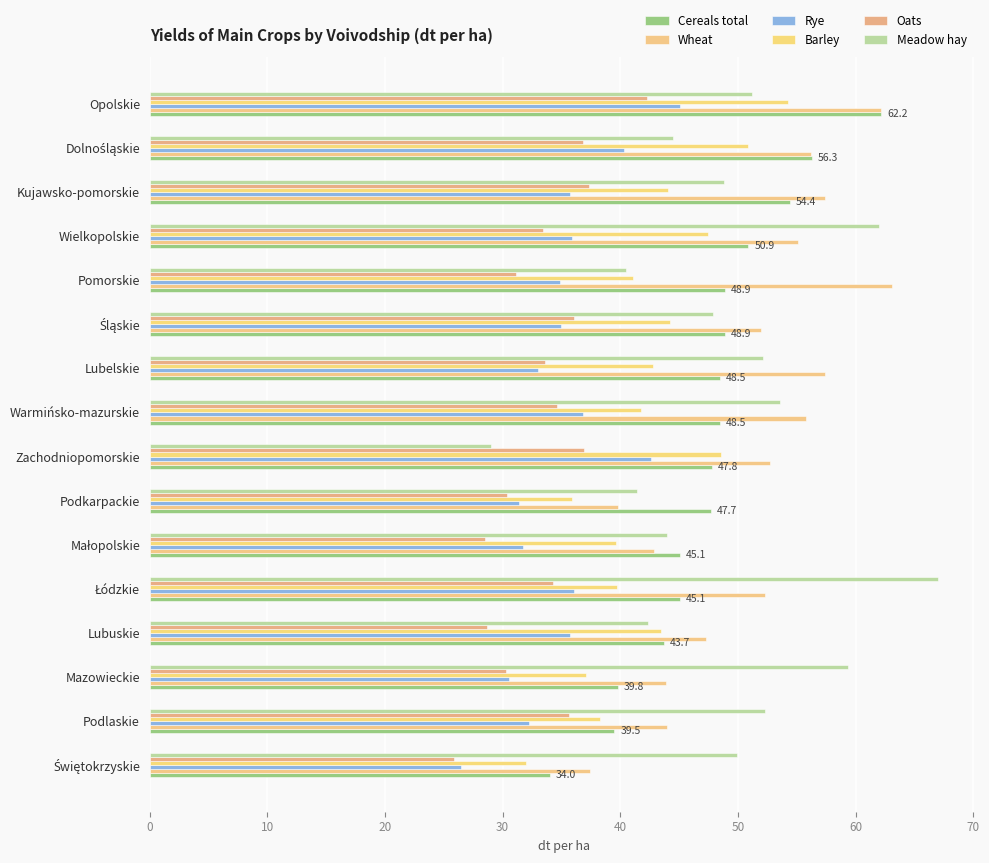

What is the difference between the maximum and second lowest values in the Meadow hay series?

26.5